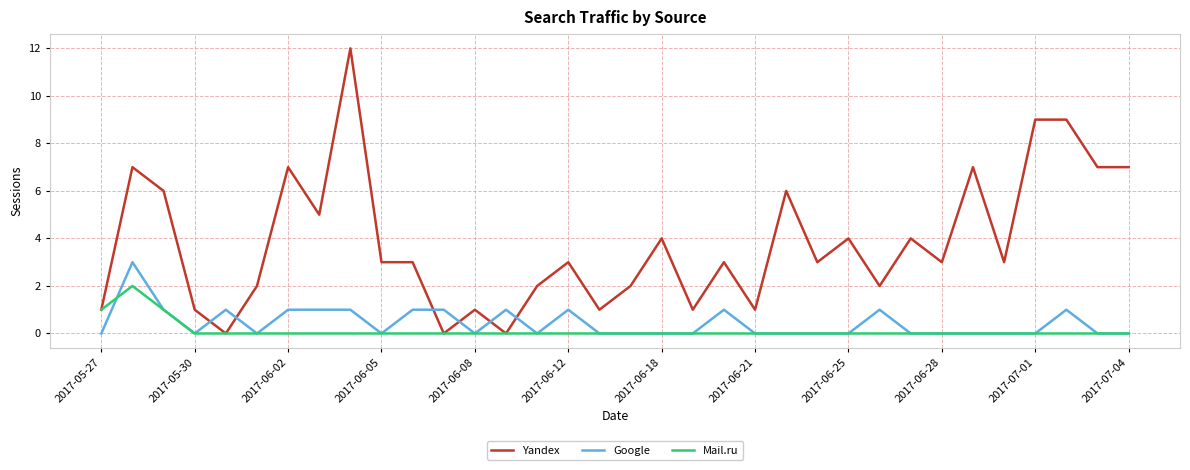

True or false: Yandex and Google cross at least once.

True